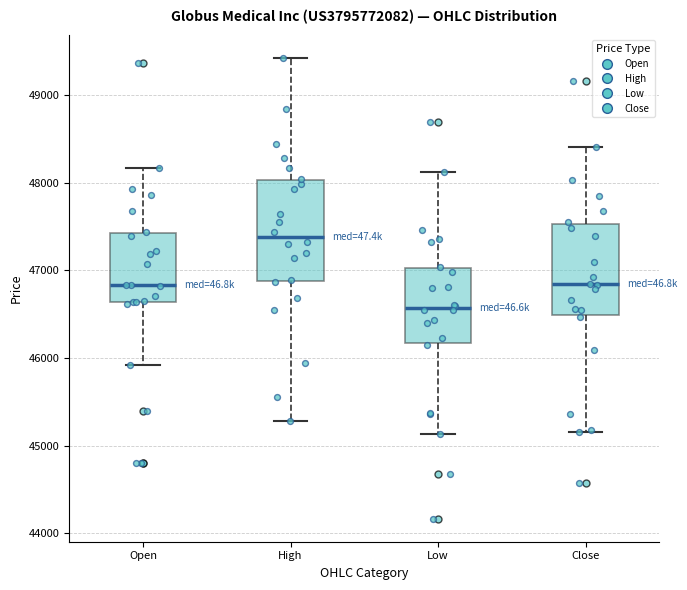

Reading left to right, transcribe this box plot: for each box, give where its median line is, the range the box spans, and where its two whiskers end, as read against the y-axis. The values are not printed on the chart, so give them approximately, as read against the axis.

Open: median 46800, box 46600 to 47400, whiskers 45900 to 48200
High: median 47400, box 46900 to 48000, whiskers 45300 to 49400
Low: median 46600, box 46200 to 47000, whiskers 45100 to 48100
Close: median 46800, box 46500 to 47500, whiskers 45200 to 48400